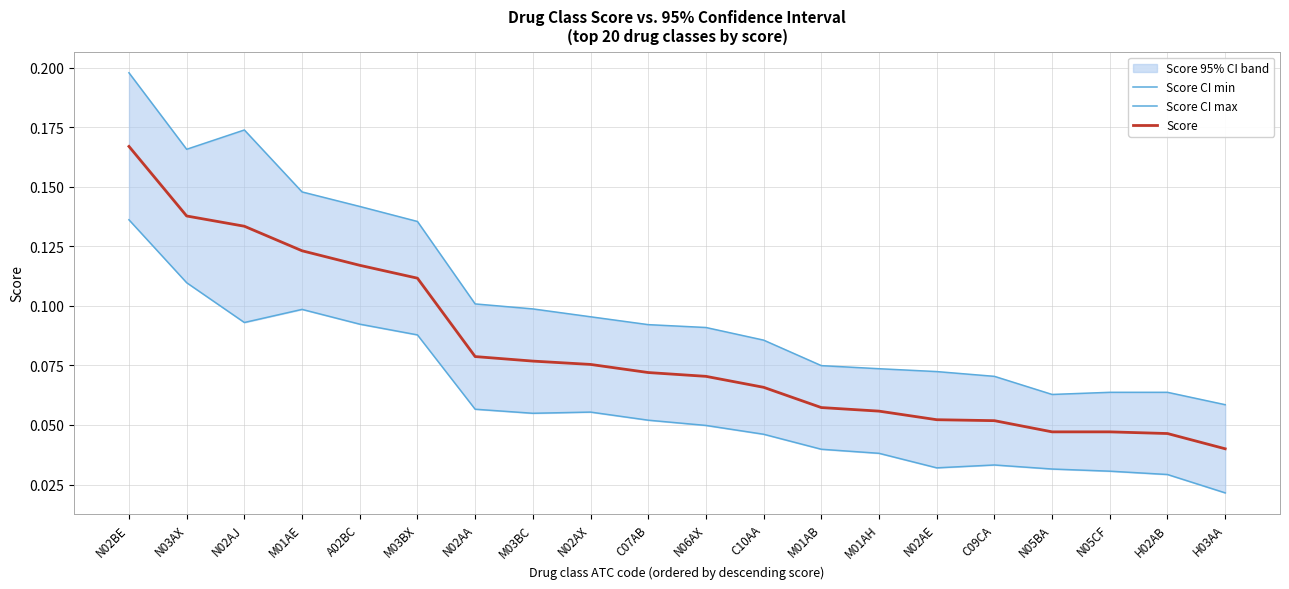

In Score CI min, how many points are higher than both neighbors (excluding endpoints)?

3